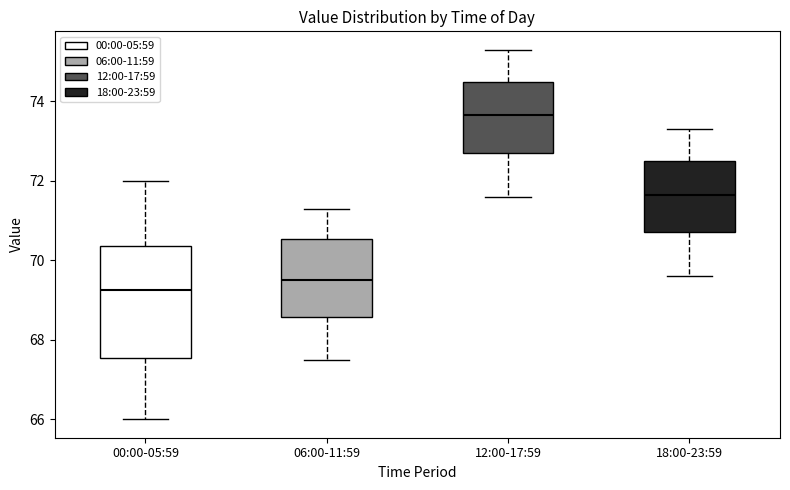

Which box's median line is the lowest?

00:00-05:59